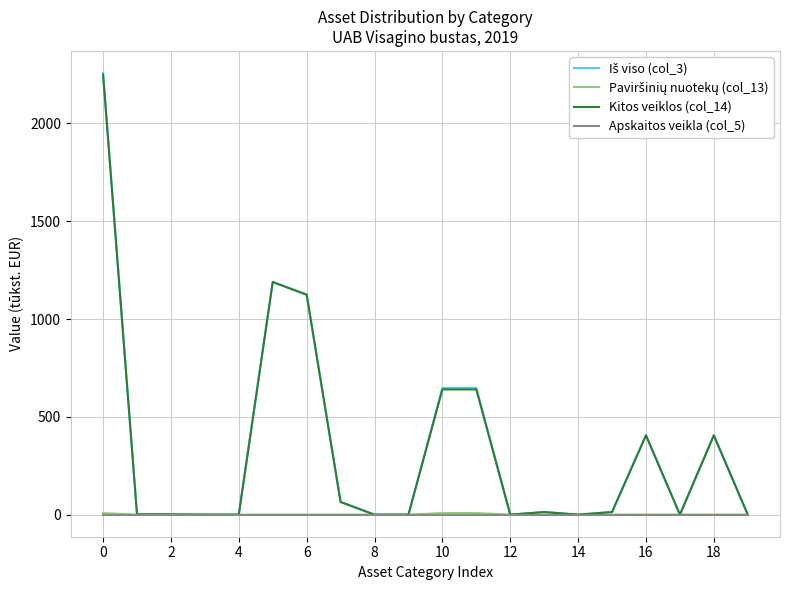

How many lines are shown in the chart?

4